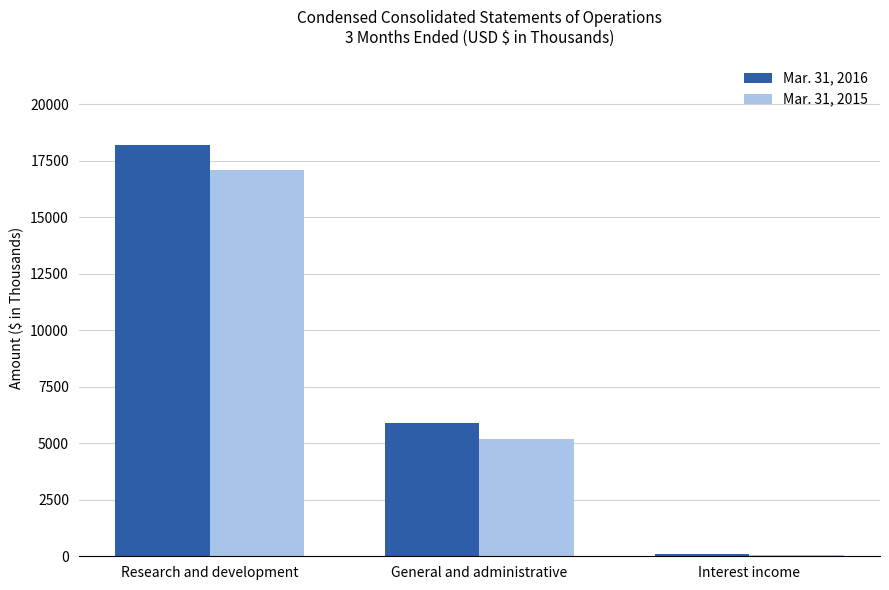

What is the sum of all Mar. 31, 2016 values?

24211